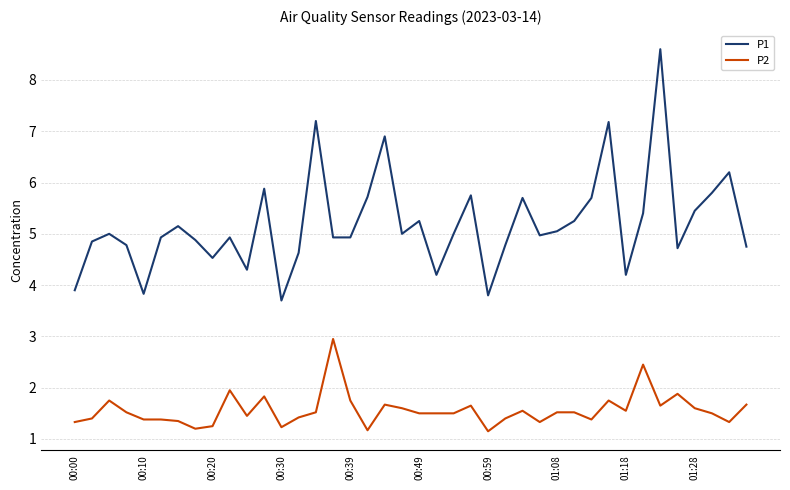

What is the greatest value displayed?

8.6